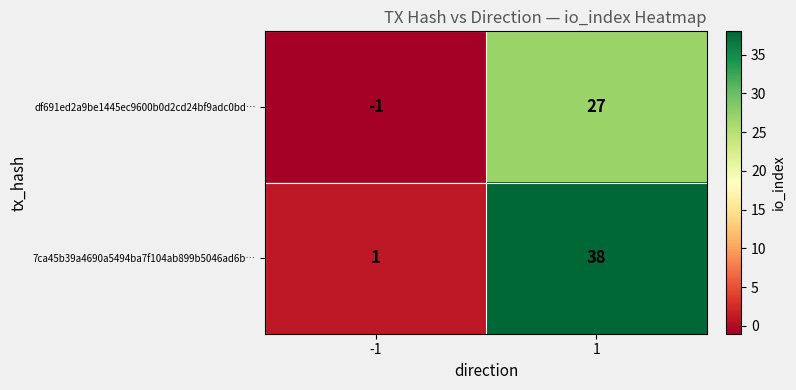

Reading left to right, extract all data points from this chart.

df691ed2a9be1445ec9600b0d2cd24bf9adc0bd…: -1=-1	1=27
7ca45b39a4690a5494ba7f104ab899b5046ad6b…: -1=1	1=38